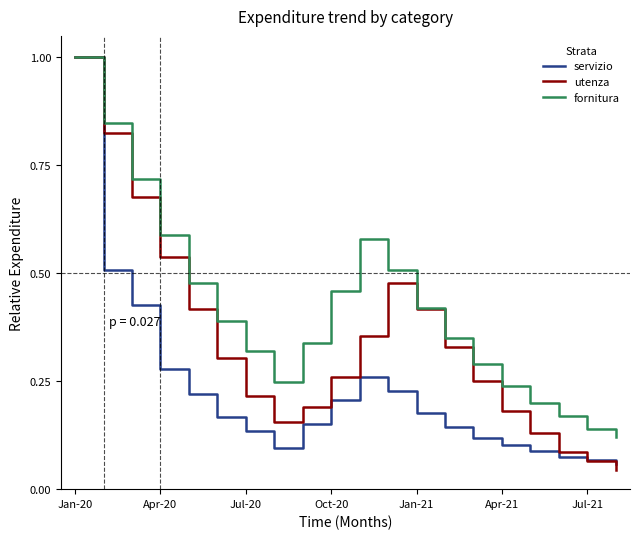

What is the highest value of the fornitura series?

1.0